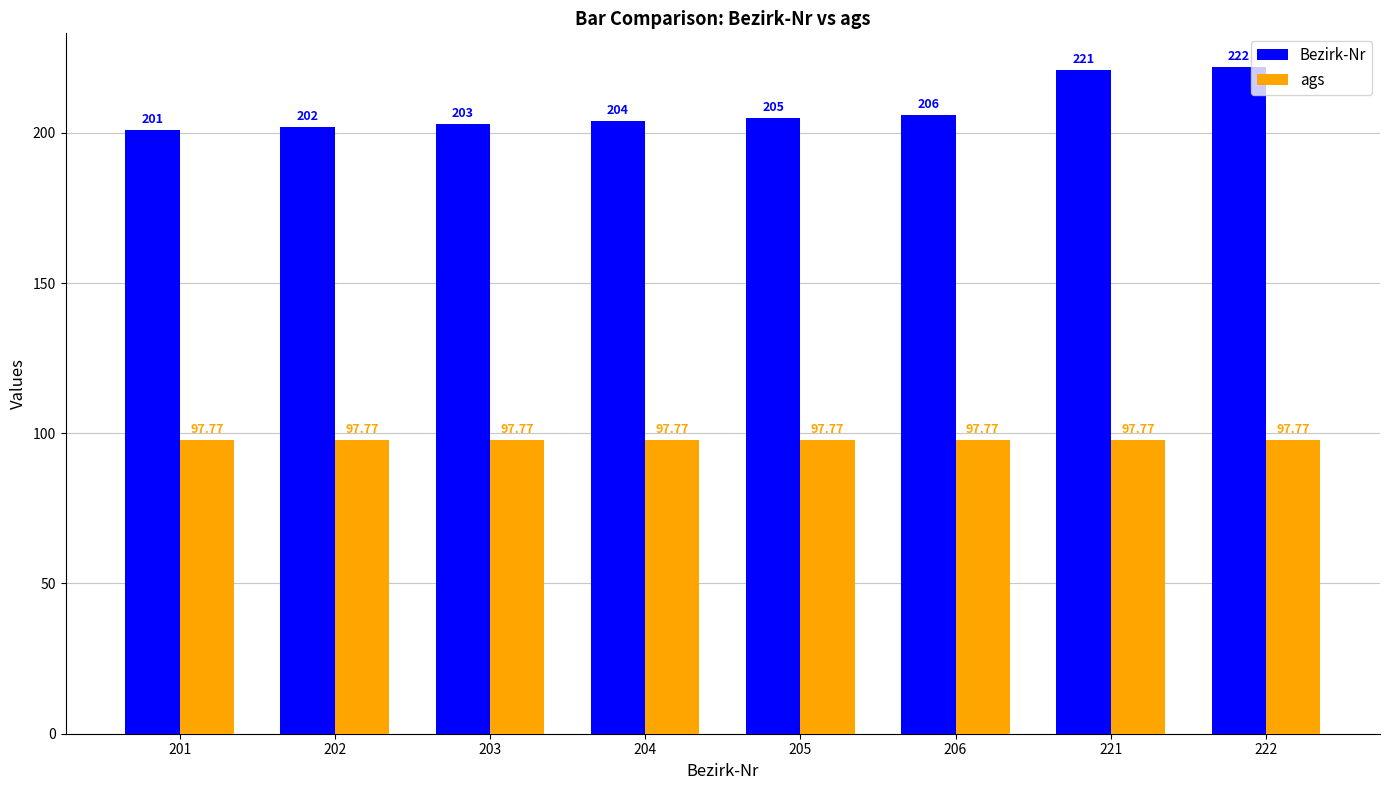

Read the ags value at 203.

97.8